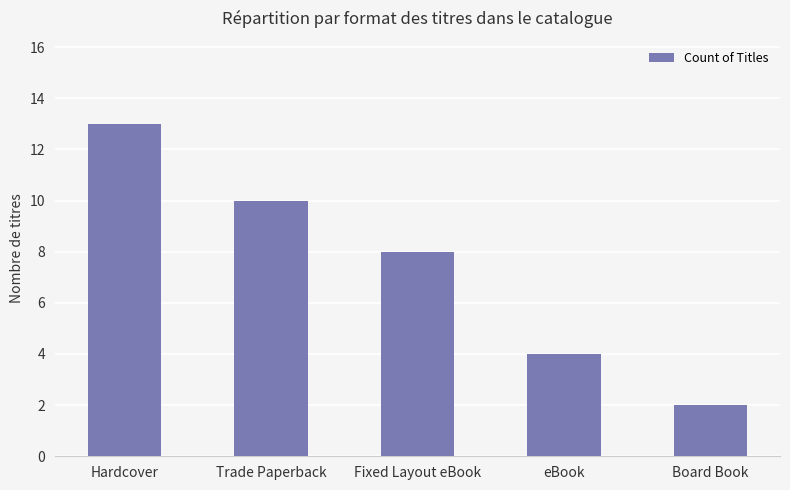

Rank the categories by value from highest to lowest.

Hardcover, Trade Paperback, Fixed Layout eBook, eBook, Board Book